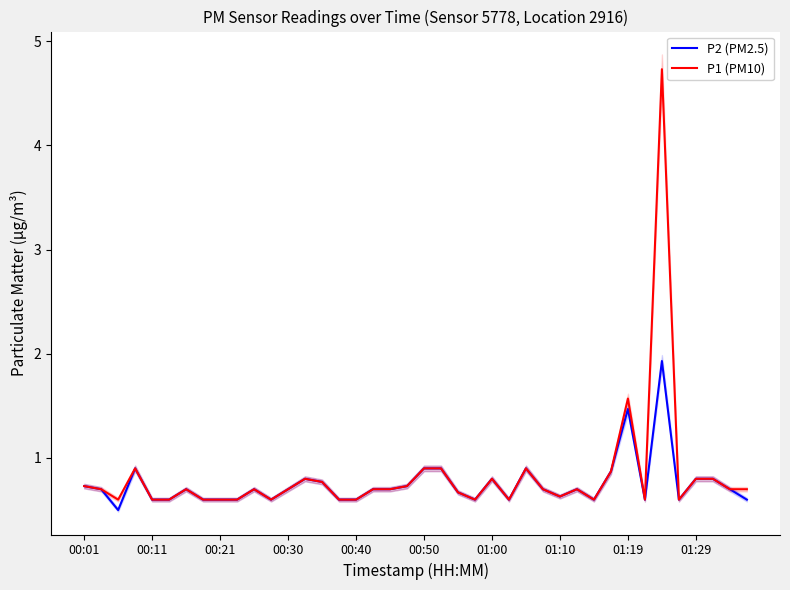

Reading left to right, transcribe all the data shown in this chart.

P2 (PM2.5): 0.7	0.7	0.5	0.9	0.6	0.6	0.7	0.6	0.6	0.6	0.7	0.6	0.7	0.8	0.8	0.6	0.6	0.7	0.7	0.7	0.9	0.9	0.7	0.6	0.8	0.6	0.9	0.7	0.6	0.7	0.6	0.9	1.5	0.6	1.9	0.6	0.8	0.8	0.7	0.6
P1 (PM10): 0.7	0.7	0.6	0.9	0.6	0.6	0.7	0.6	0.6	0.6	0.7	0.6	0.7	0.8	0.8	0.6	0.6	0.7	0.7	0.7	0.9	0.9	0.7	0.6	0.8	0.6	0.9	0.7	0.6	0.7	0.6	0.9	1.6	0.6	4.7	0.6	0.8	0.8	0.7	0.7